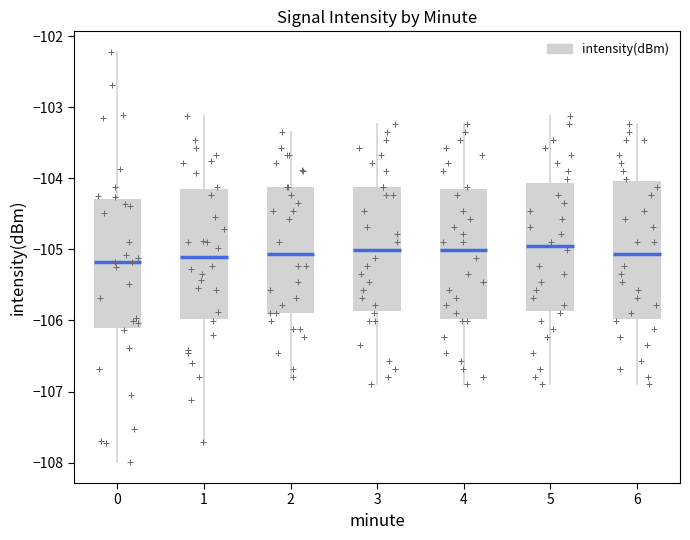

Reading left to right, transcribe this box plot: for each box, give where its median line is, the range the box spans, and where its two whiskers end, as read against the y-axis. The values are not printed on the chart, so give them approximately, as read against the axis.

0: median -105.2, box -106.1 to -104.3, whiskers -108.0 to -102.2
1: median -105.1, box -106.0 to -104.2, whiskers -107.7 to -103.1
2: median -105.1, box -105.9 to -104.1, whiskers -106.8 to -103.3
3: median -105.0, box -105.9 to -104.1, whiskers -106.9 to -103.2
4: median -105.0, box -106.0 to -104.2, whiskers -106.9 to -103.2
5: median -105.0, box -105.9 to -104.1, whiskers -106.9 to -103.1
6: median -105.1, box -106.0 to -104.0, whiskers -106.9 to -103.2